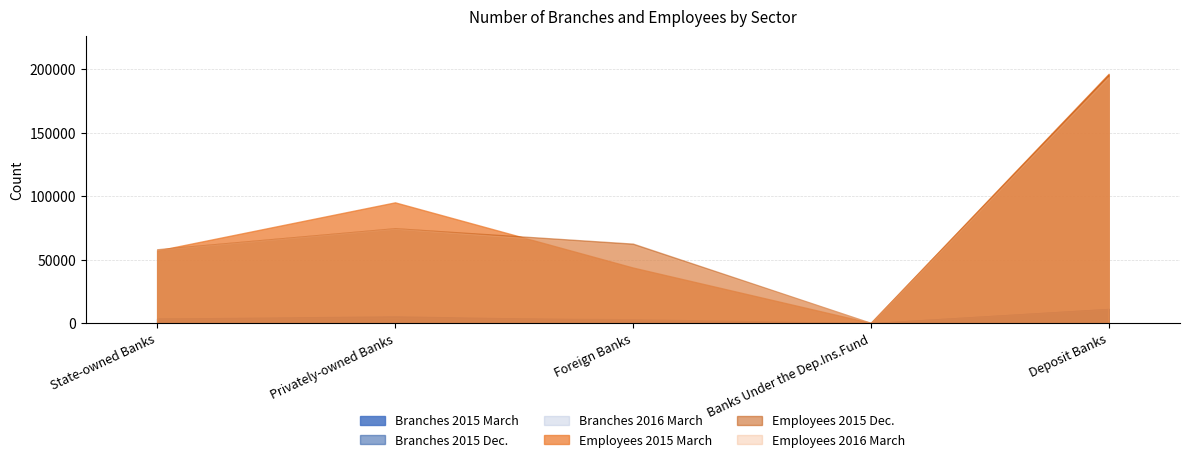

True or false: Employees 2015 March and Branches 2015 March cross at least once.

False